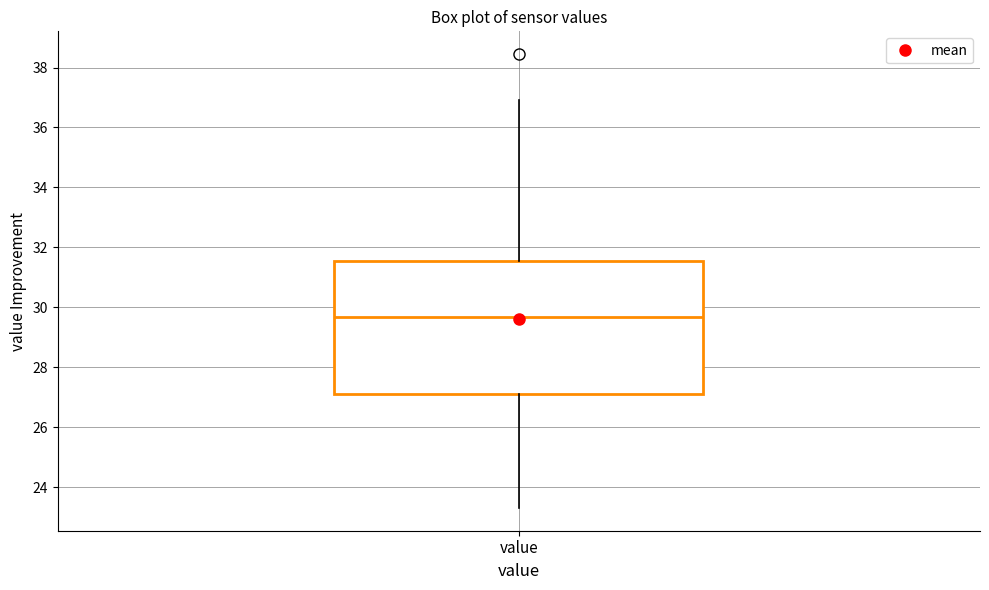

Read this box plot against the y-axis: the position of the median line, the range covered by the box, and the ends of both whiskers. The values are not printed on the chart, so give them approximately, as read against the axis.

median 29.6, box 27.0 to 31.6, whiskers 23.4 to 37.0